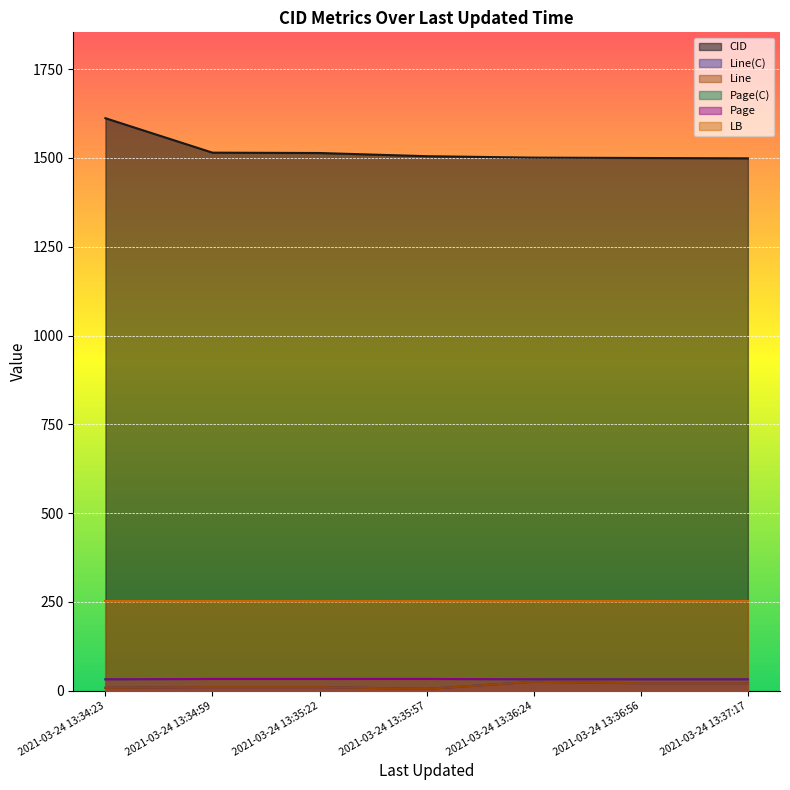

Does the chart display data point markers on the line(s)?

No